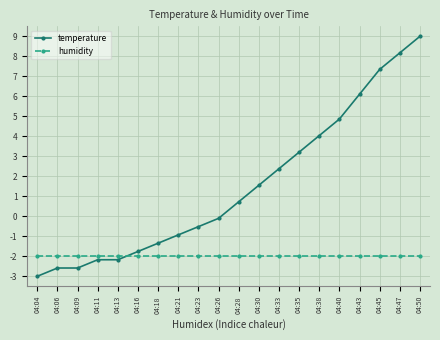

Is the value of humidity at 04:16 greater than the value of temperature at 04:33?

No